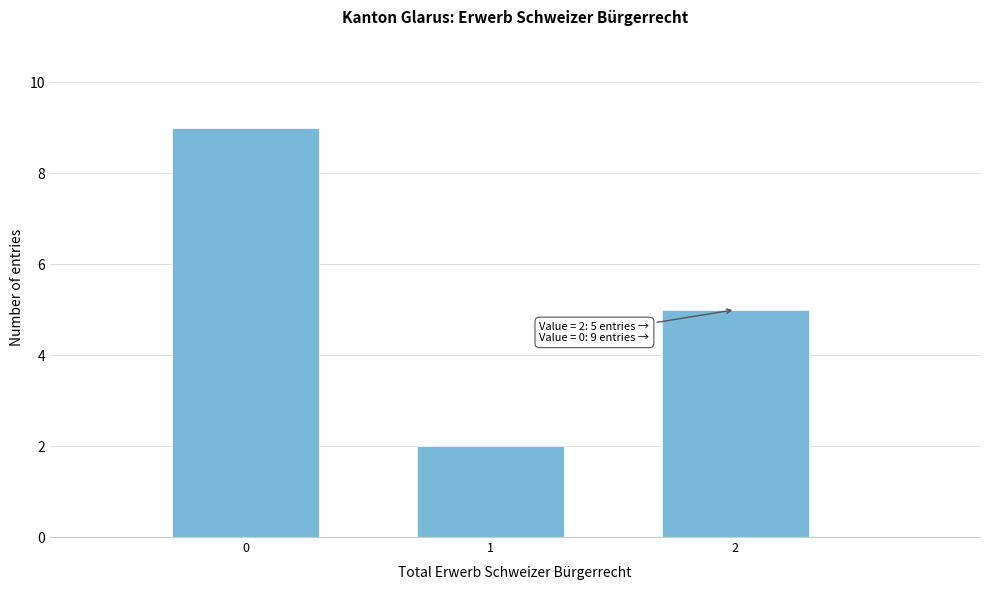

Reading left to right, extract all data points from this chart.

0=9	1=2	2=5